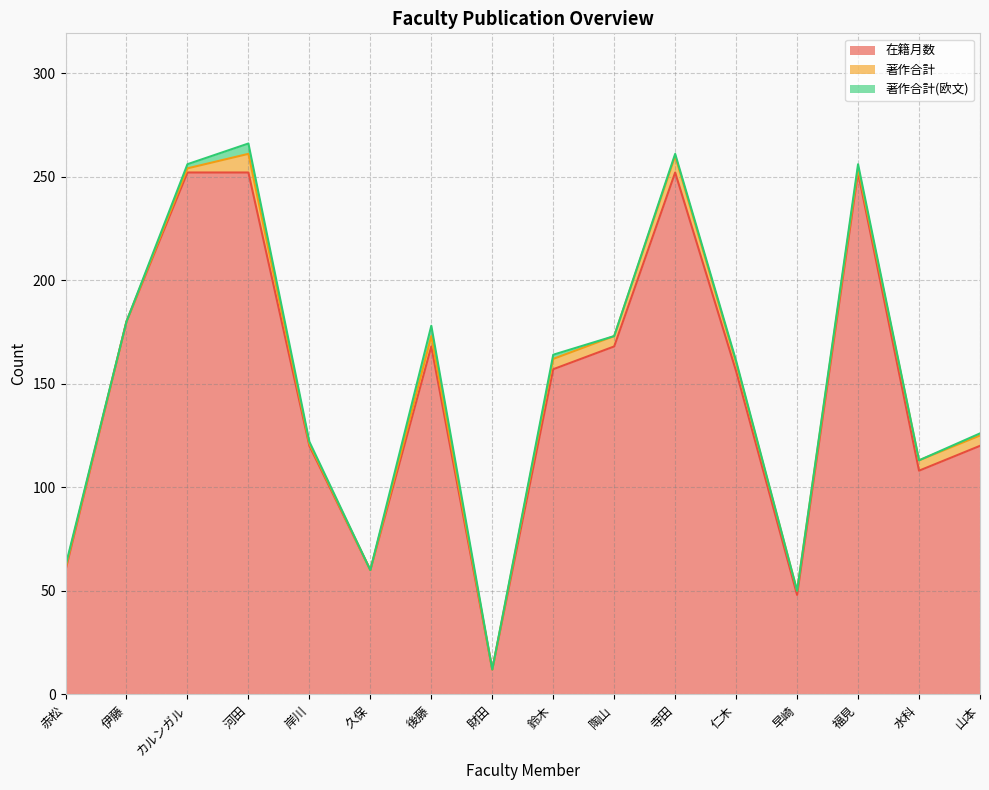

How many interior local valleys does the 著作合計(欧文) series have?

6